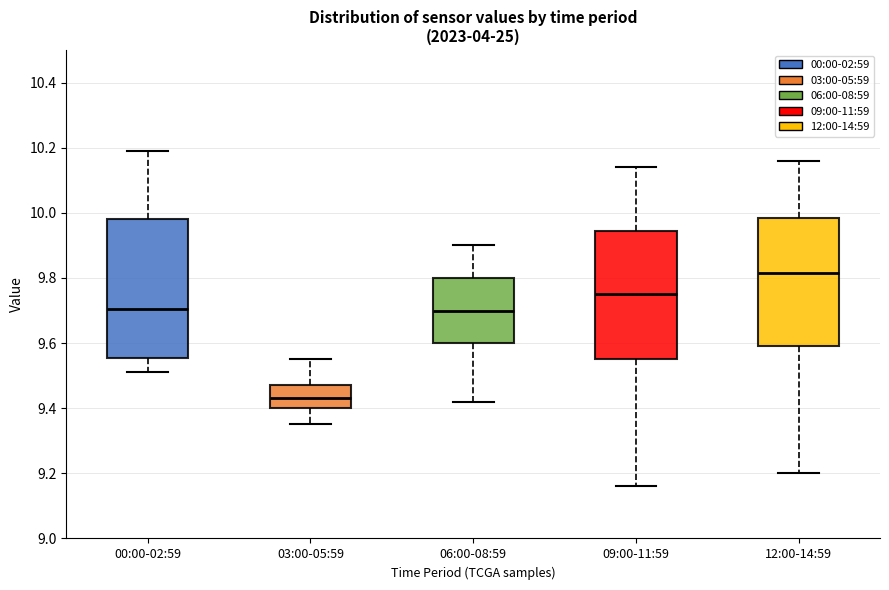

Where does the lower whisker of the box for 00:00-02:59 end on the y-axis? The values are not printed on the chart, so give them approximately, as read against the axis.

9.52